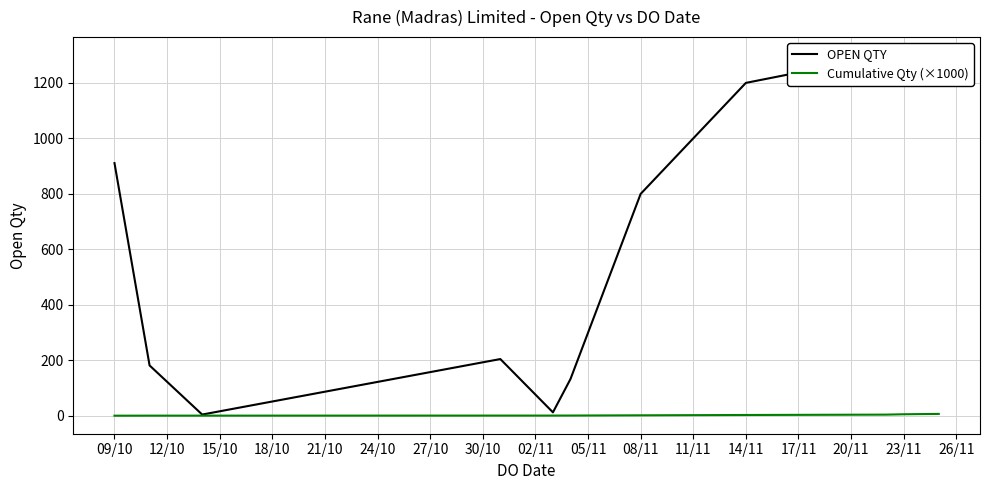

How many distinct data groups are displayed?

2